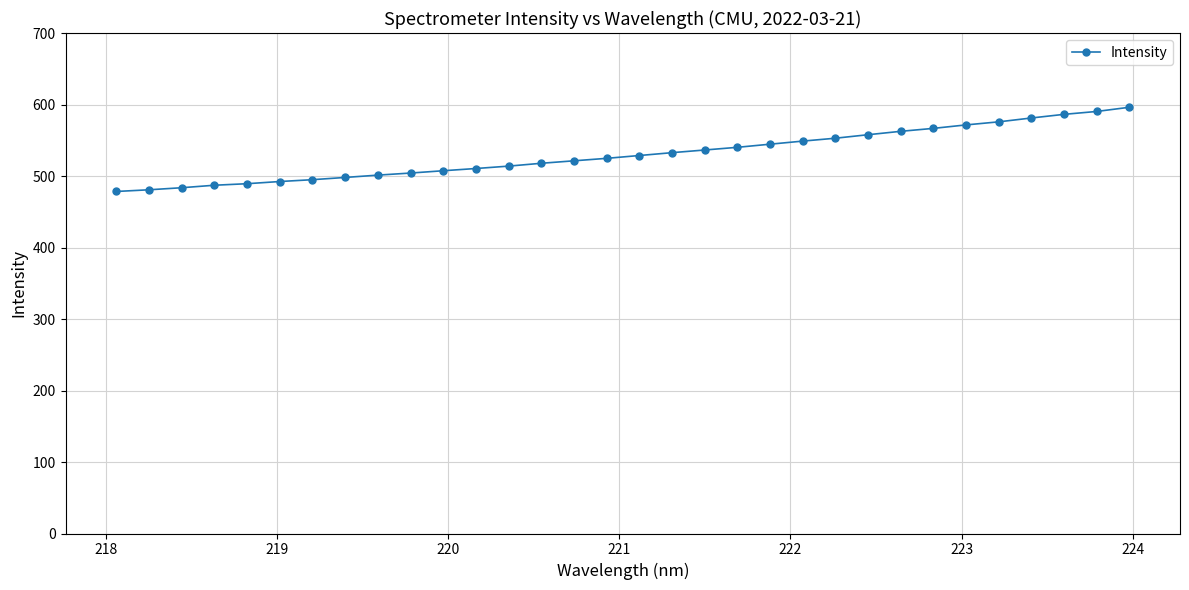

What is the value of the 25th point from the left?

562.5